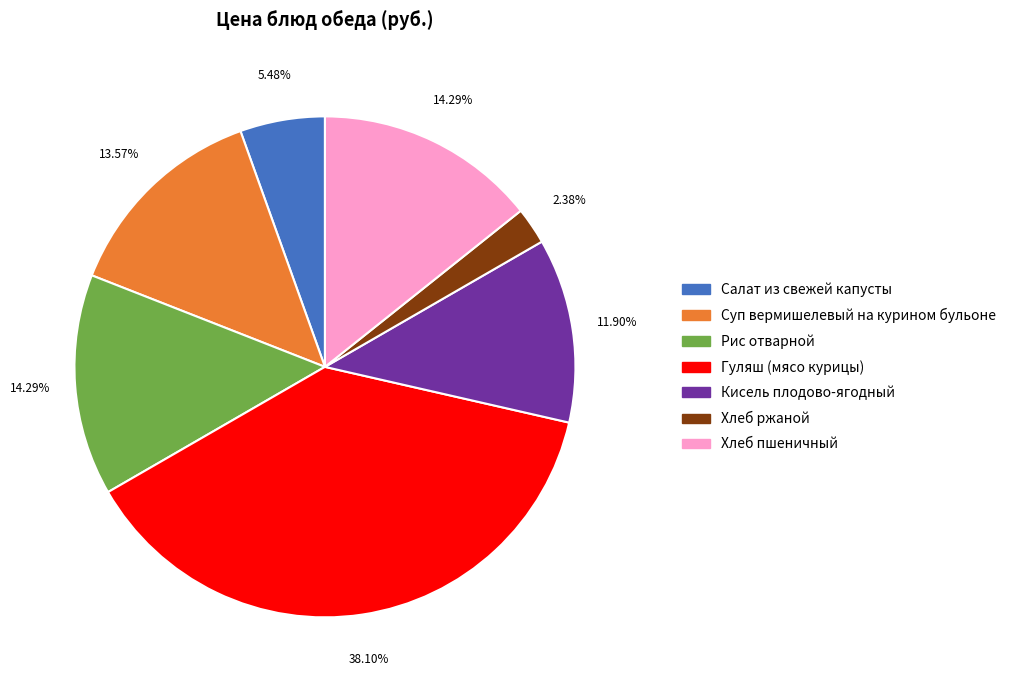

What percentage do Кисель плодово-ягодный and Рис отварной together represent?

26.2%